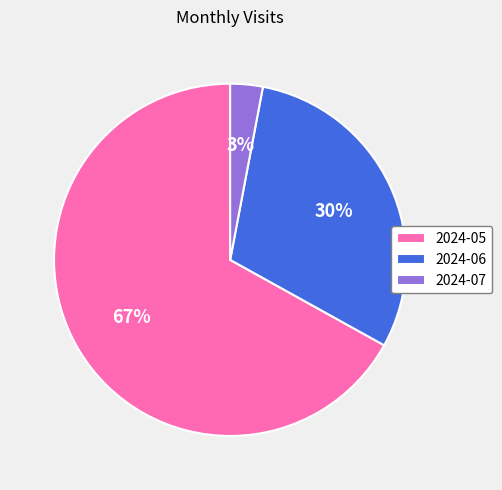

To the nearest percent, what is the average slice percentage?

33%